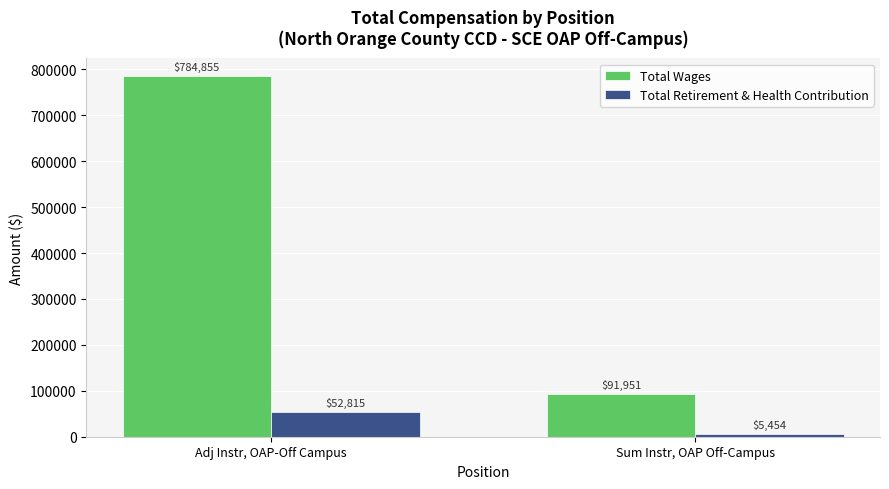

Is the value of Total Wages at Adj Instr, OAP-Off Campus greater than the value of Total Retirement & Health Contribution at Adj Instr, OAP-Off Campus?

Yes